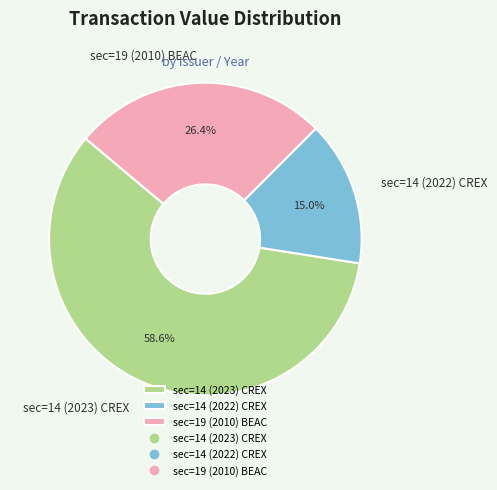

To the nearest percent, what percentage of the pie is sec=19 (2010) BEAC?

26%